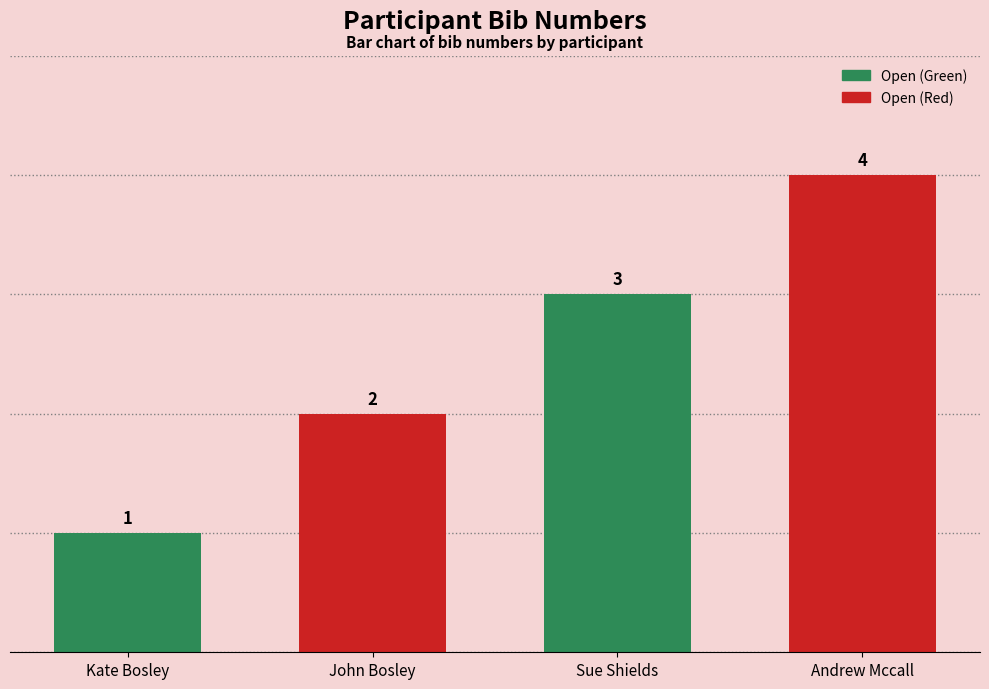

At which category does the chart reach its minimum across all series?

Kate Bosley